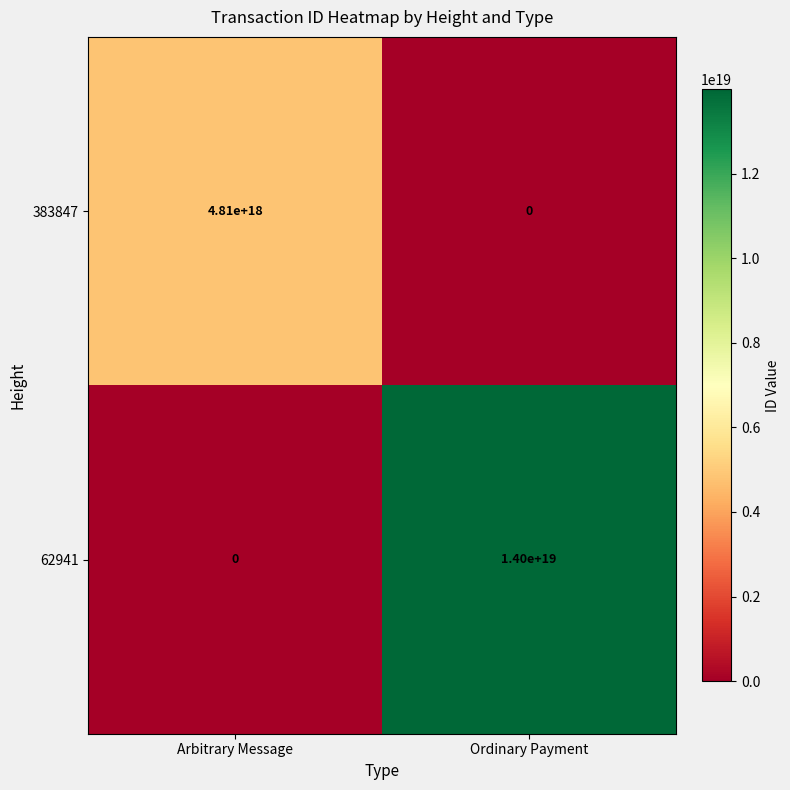

How many data points does each series have?

2